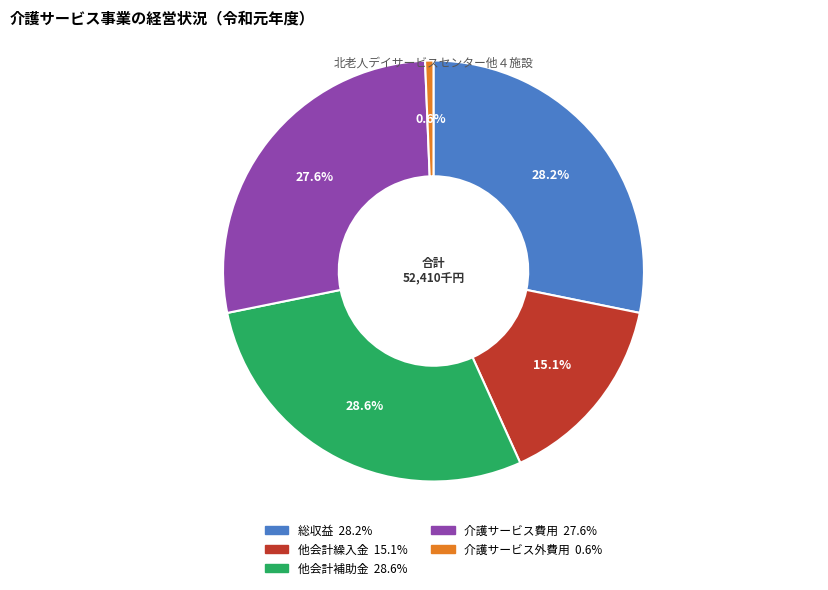

Count the number of slices in the pie.

5